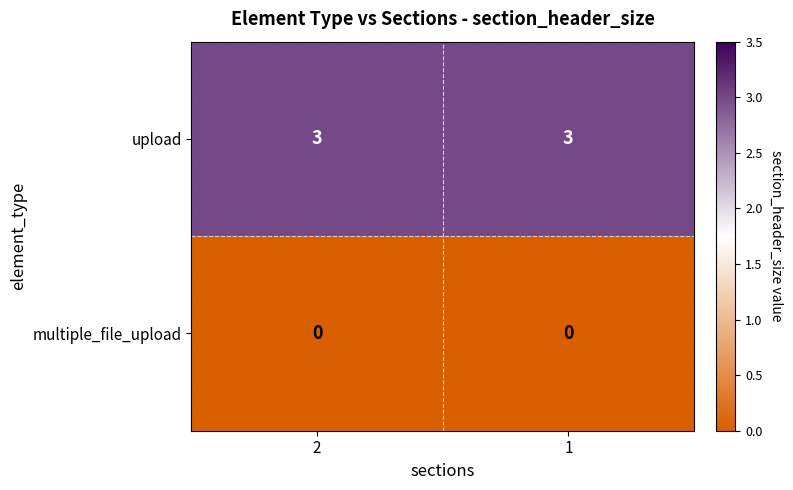

What is the total value across all series at 1?

3